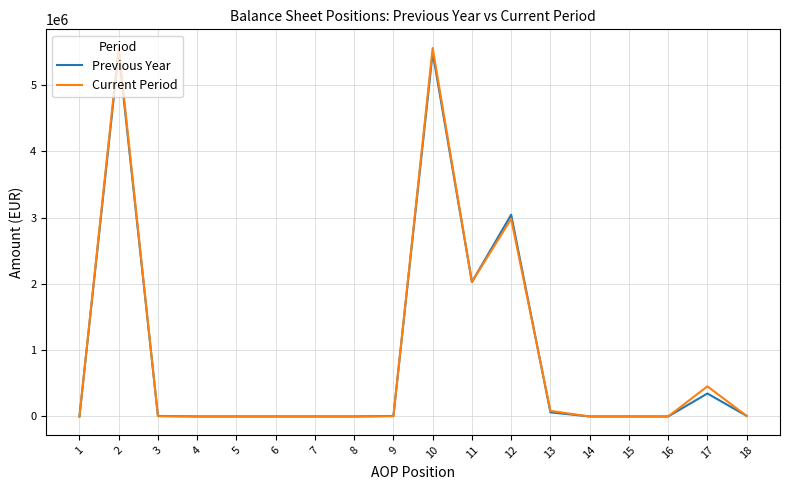

Which series has the widest spread of values?

Current Period